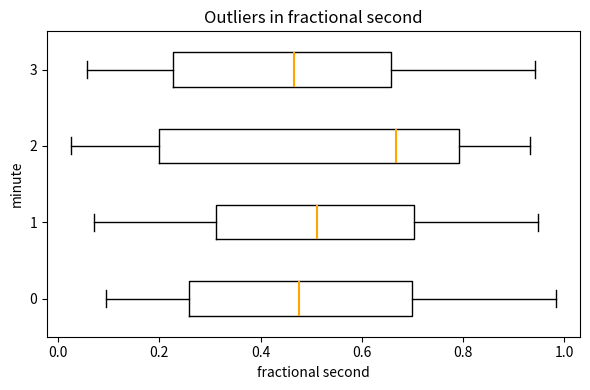

Reading bottom to top, read every box against the x-axis: the position of its median line, the range the box covers, and the ends of its whiskers. The values are not printed on the chart, so give them approximately, as read against the axis.

0: median 0.48, box 0.26 to 0.70, whiskers 0.10 to 0.98
1: median 0.52, box 0.32 to 0.70, whiskers 0.08 to 0.94
2: median 0.66, box 0.20 to 0.80, whiskers 0.02 to 0.94
3: median 0.46, box 0.22 to 0.66, whiskers 0.06 to 0.94